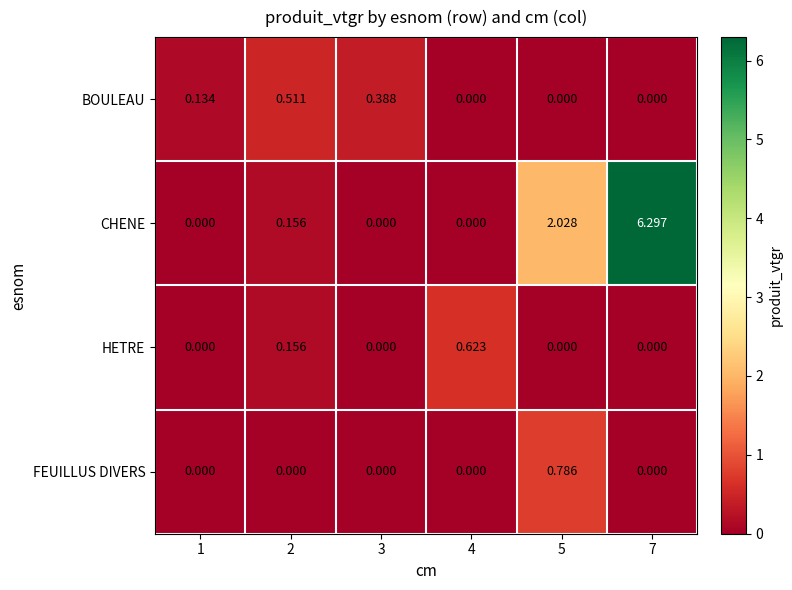

Rank the series by their maximum value, from highest to lowest.

CHENE, FEUILLUS DIVERS, HETRE, BOULEAU